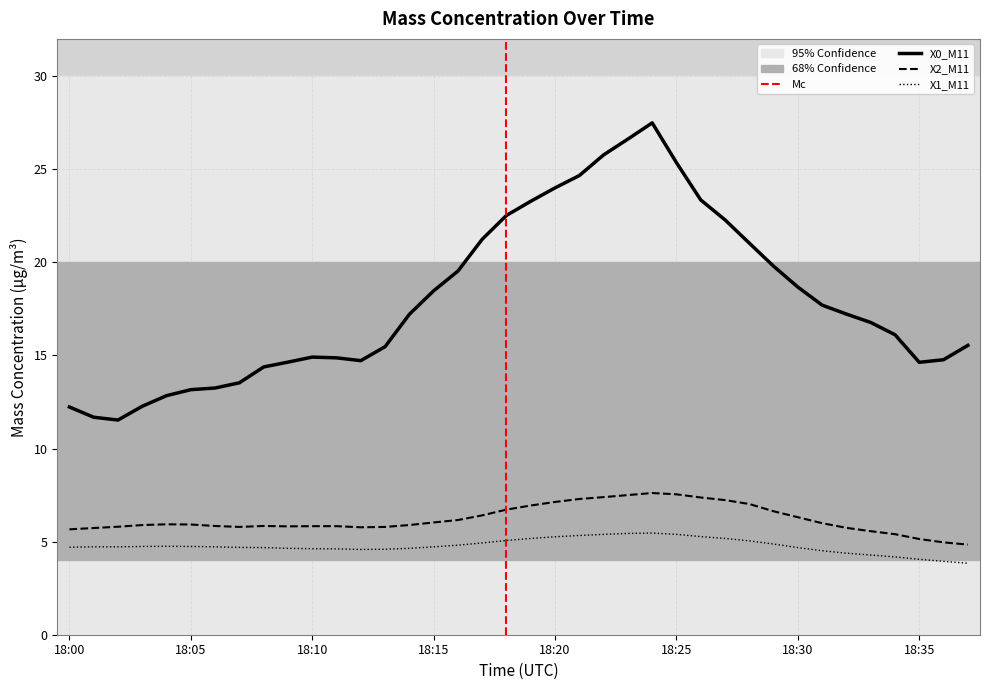

Which series has the widest spread of values?

X0_M11